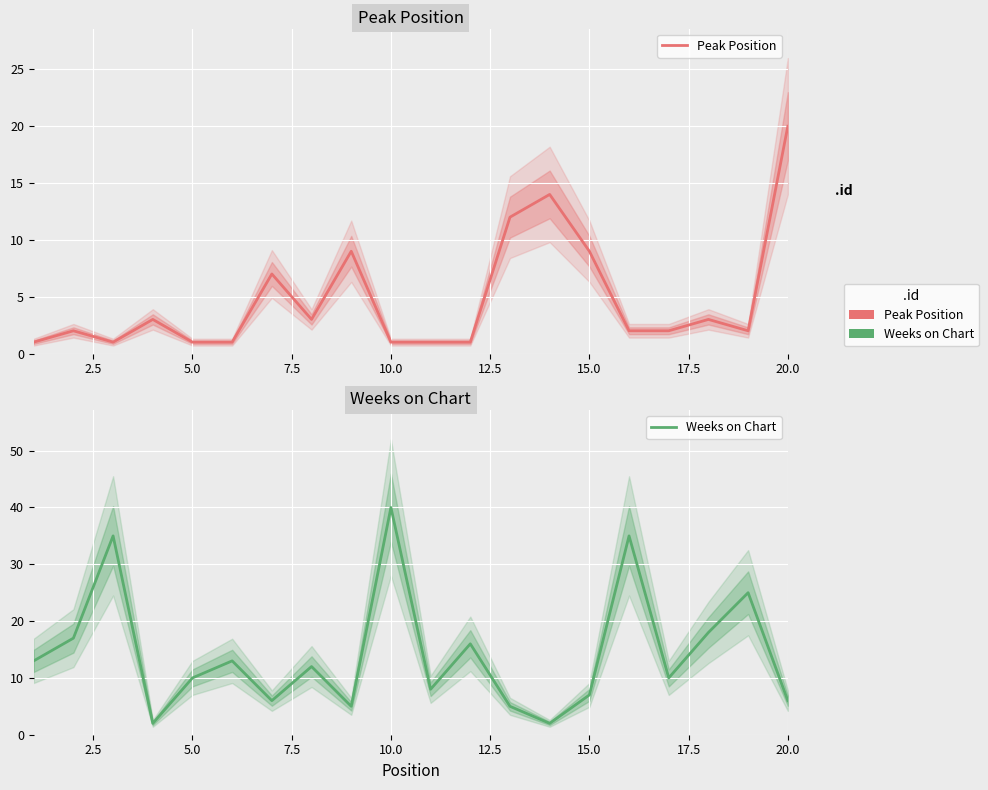

List the series in order of their peak value, lowest first.

Peak Position, Weeks on Chart